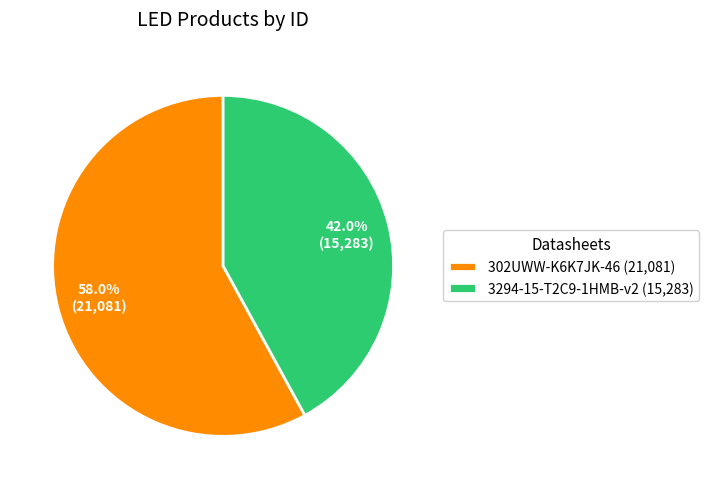

Does 3294-15-T2C9-1HMB-v2 account for over 50% of the chart?

No